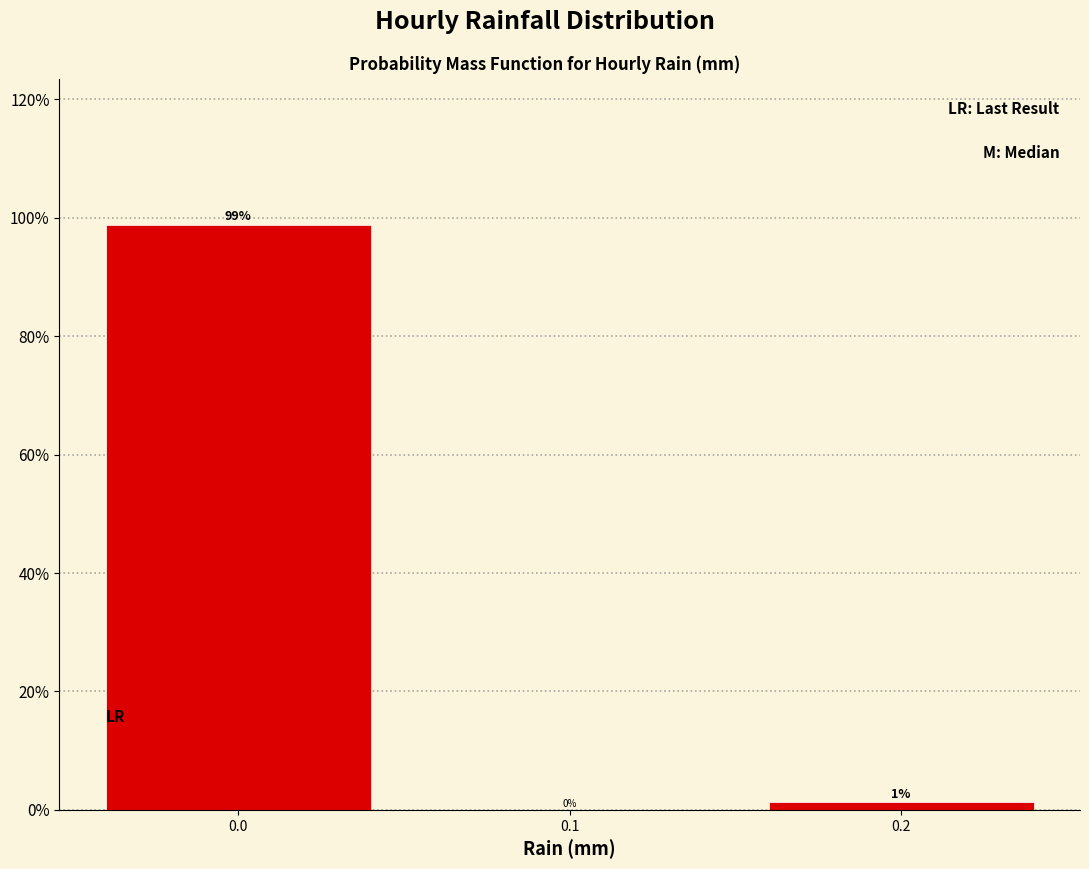

Over which range of the x-axis is the bar tallest?

-0.05 to 0.05